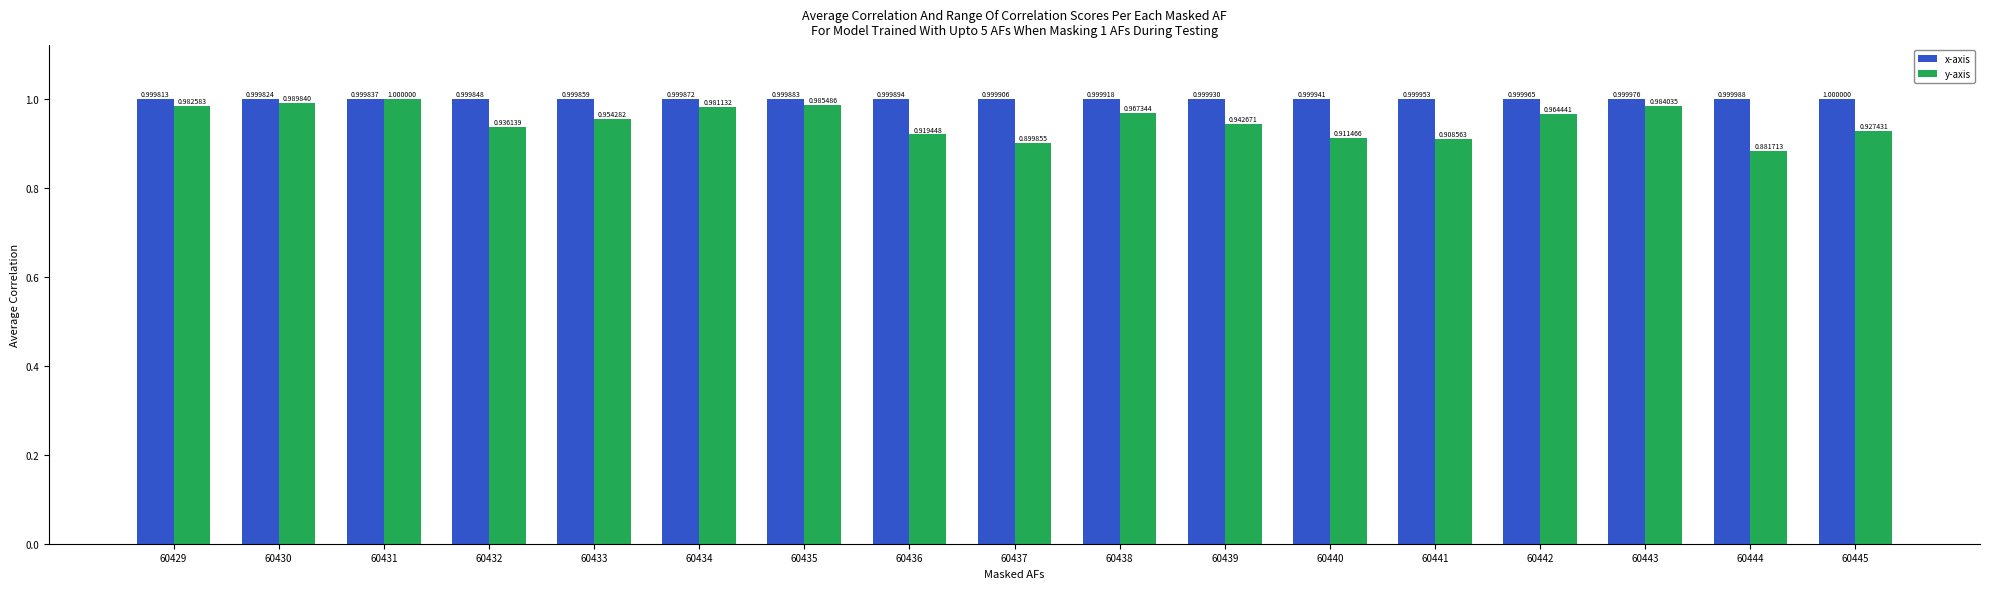

At how many categories does at least one series exceed 0?

17